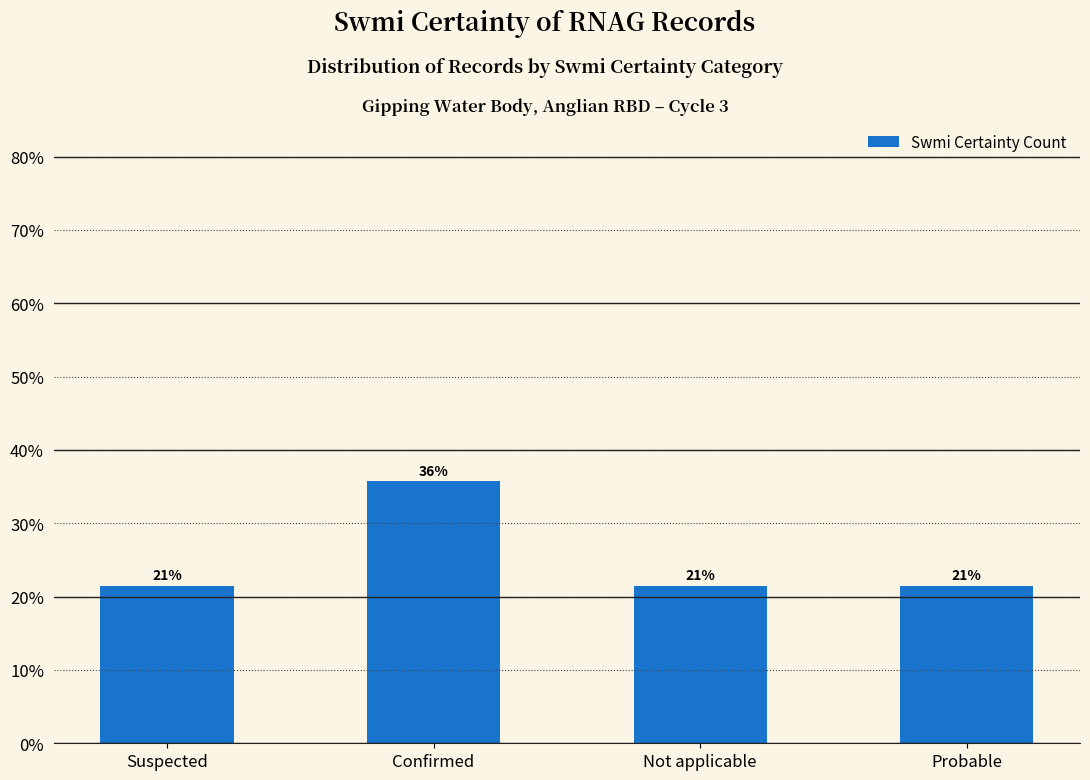

How many bars are there in total?

4